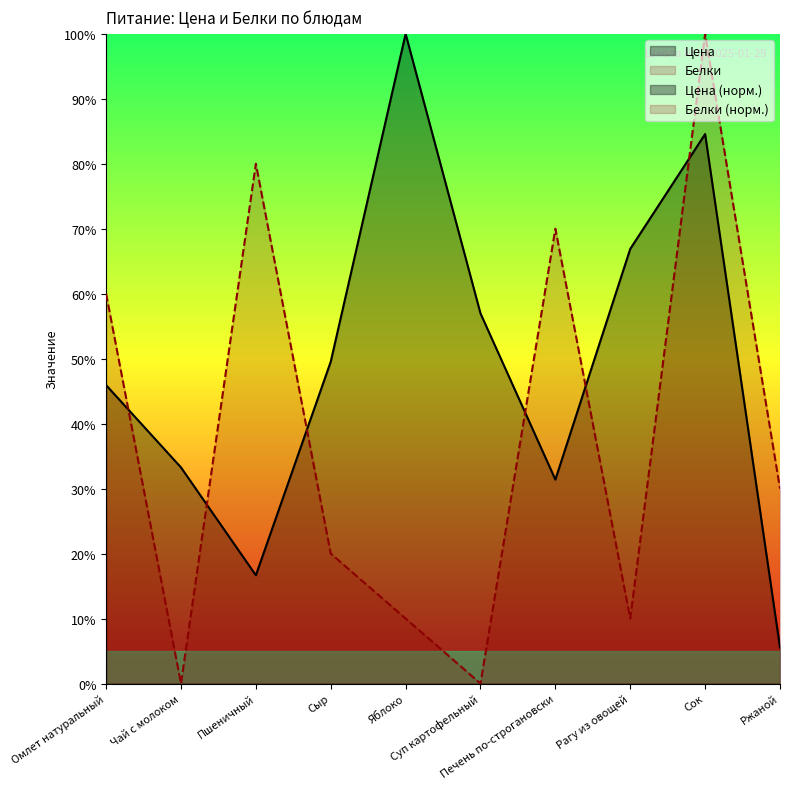

Rank the series by their average value, from highest to lowest.

Цена, Белки